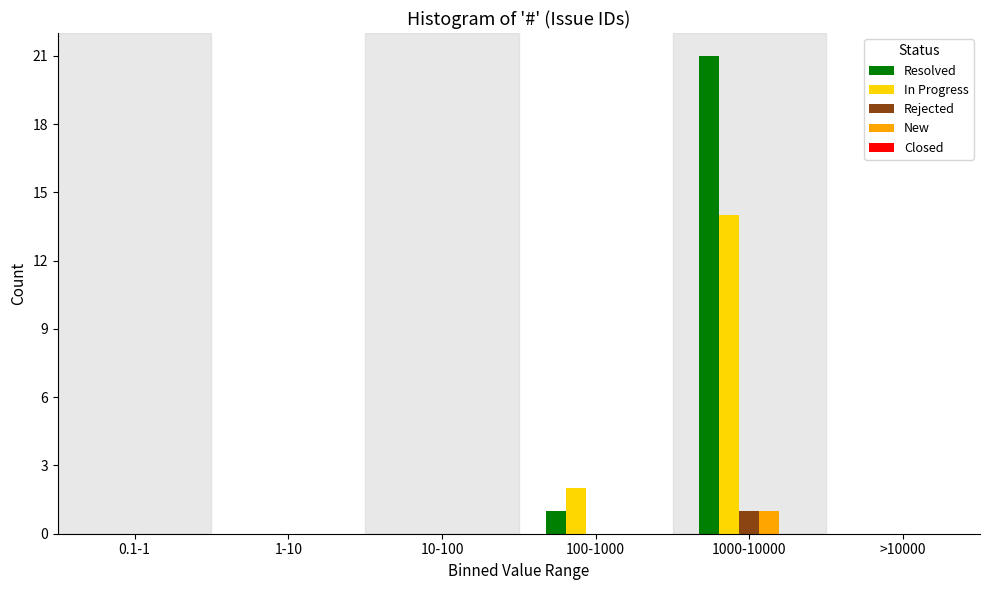

The value of In Progress at 10-100 is -5. True or false?

False